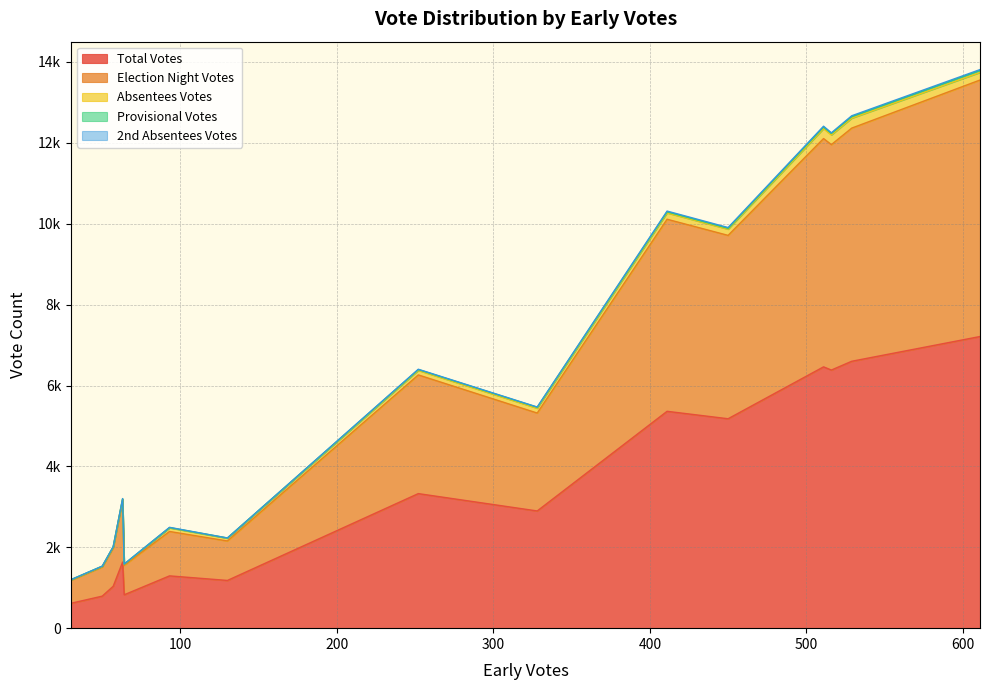

Reading left to right, list all the values displayed in this chart.

Total Votes: 328=2898	63=1634	252=3327	64=825	529=6599	511=6461	611=7211	93=1293	57=1036	516=6382	50=792	30=615	130=1180	411=5362	450=5178
Election Night Votes: 328=2421	63=1531	252=2935	64=729	529=5765	511=5645	611=6342	93=1098	57=950	516=5574	50=721	30=570	130=976	411=4749	450=4534
Absentees Votes: 328=120	63=25	252=112	64=23	529=246	511=246	611=188	93=89	57=22	516=240	50=14	30=10	130=67	411=157	450=154
Provisional Votes: 328=23	63=7	252=20	64=5	529=38	511=39	611=49	93=7	57=6	516=36	50=5	30=3	130=6	411=27	450=21
2nd Absentees Votes: 328=6	63=8	252=8	64=4	529=21	511=20	611=21	93=6	57=1	516=16	50=2	30=2	130=1	411=18	450=19